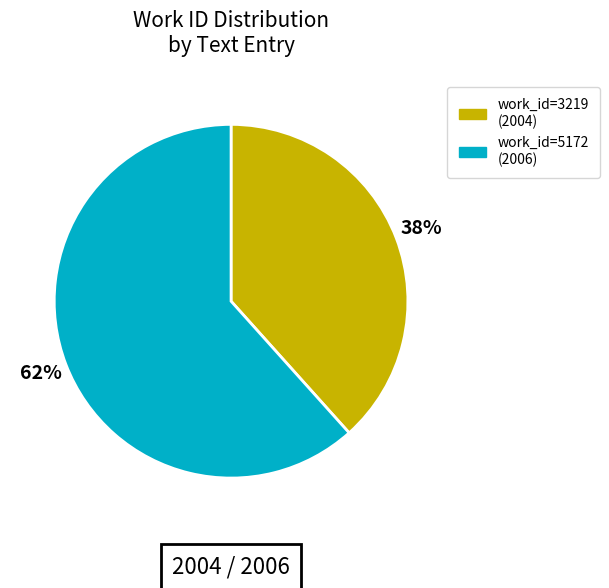

Does any single category account for the majority?

Yes